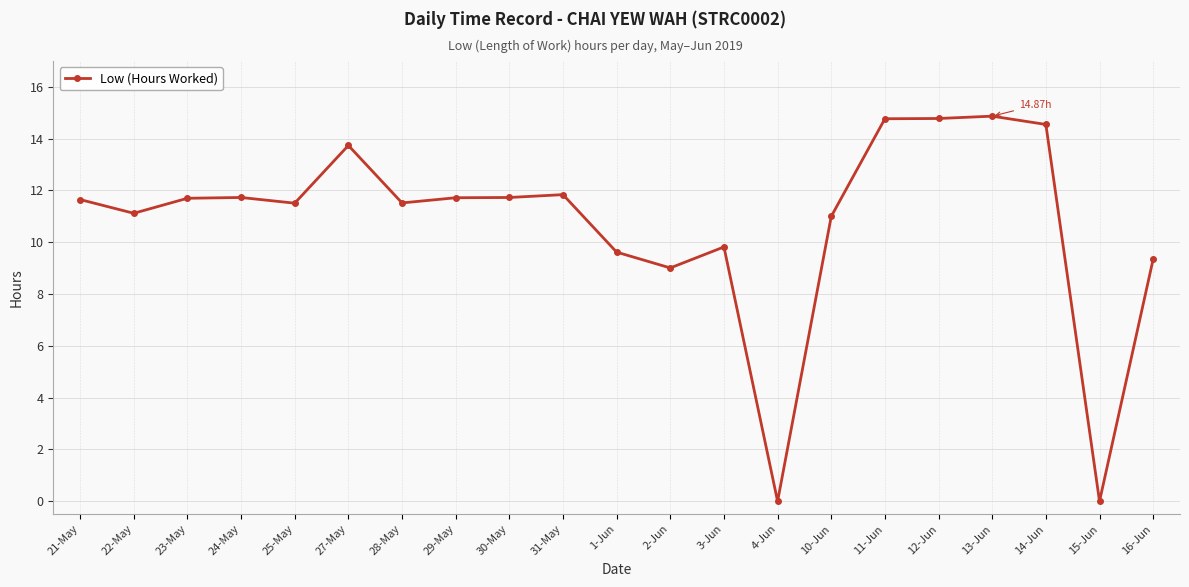

What is the label of the 16th point from the left?

11-Jun